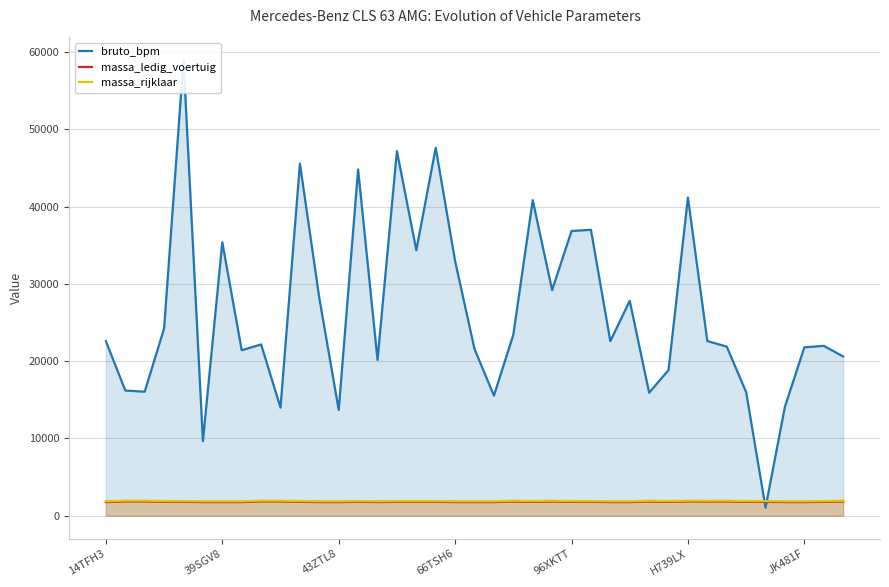

Which series has the widest spread of values?

bruto_bpm